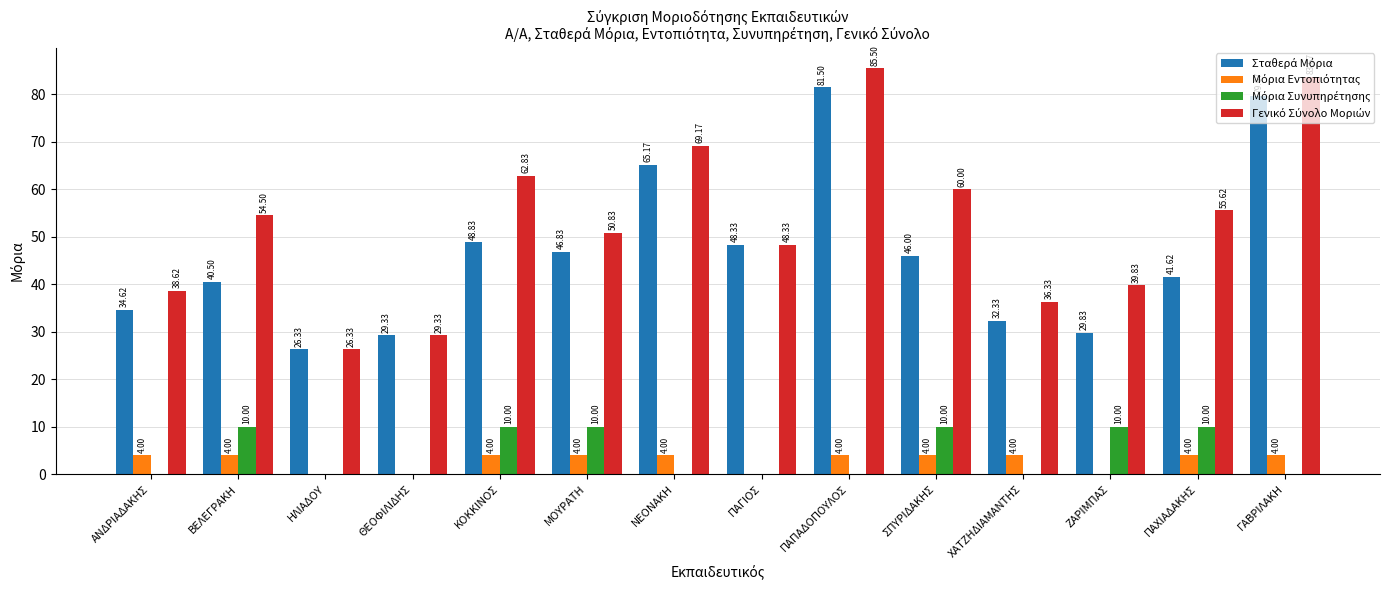

Are the bars horizontal?

No